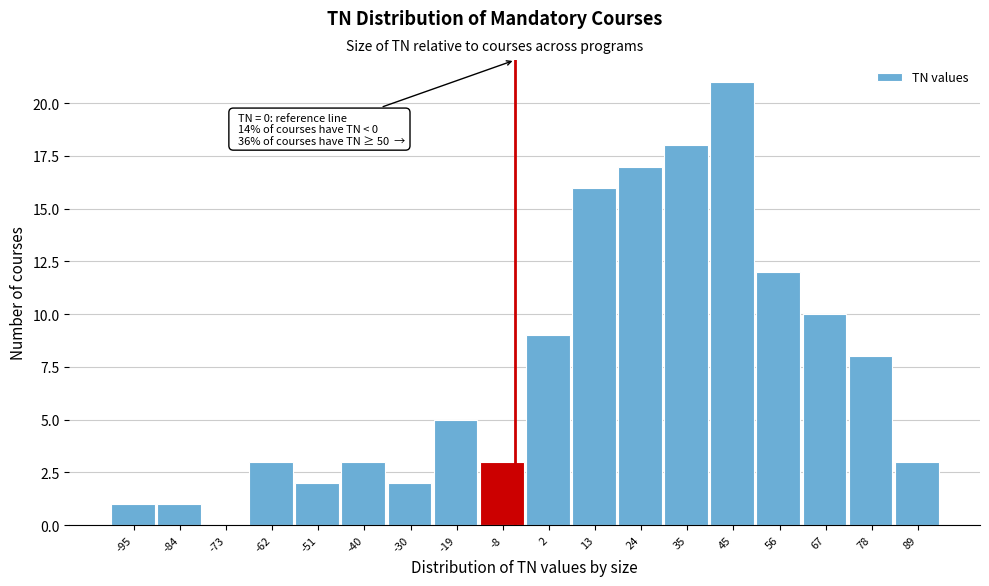

Reading left to right, list all the values displayed in this chart.

-95=1	-84=1	-73=0	-62=3	-51=2	-40=3	-30=2	-19=5	-8=3	2=9	13=16	24=17	35=18	45=21	56=12	67=10	78=8	89=3